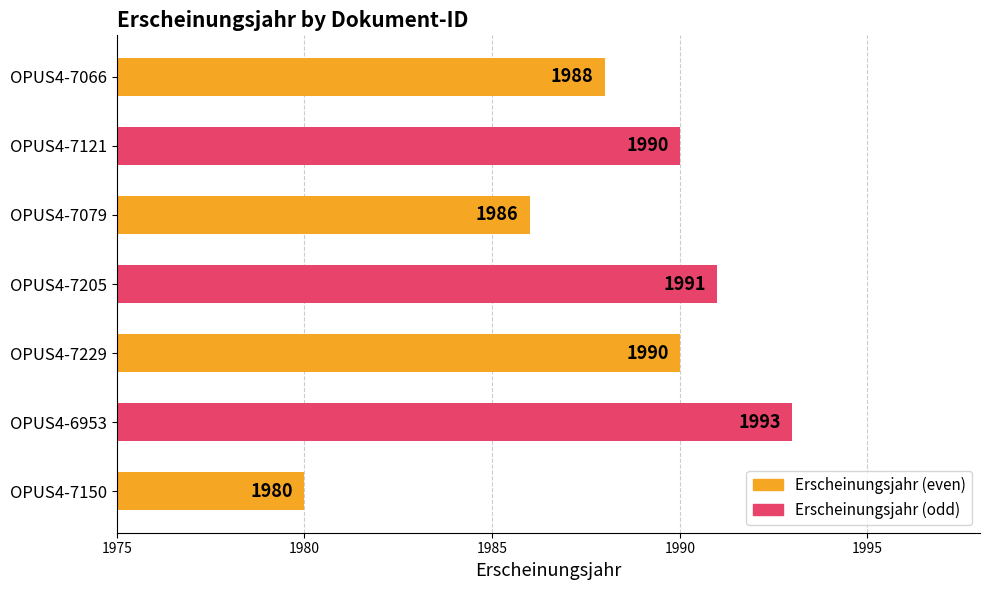

What is the label of the 6th bar from the bottom?

OPUS4-7121